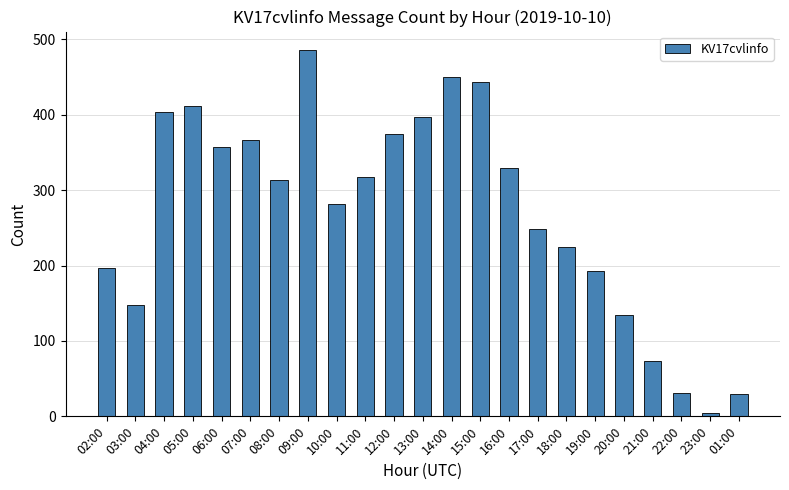

What is the difference between the second highest and second lowest values?

421